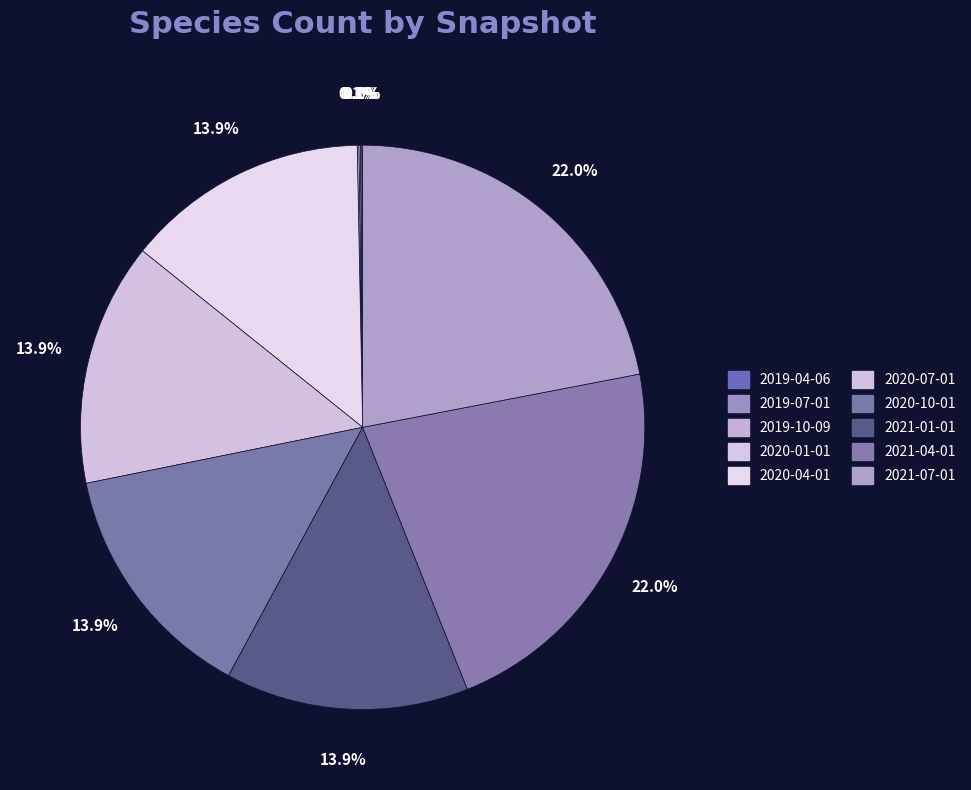

The 2021-01-01 slice represents 28% of the pie. True or false?

False